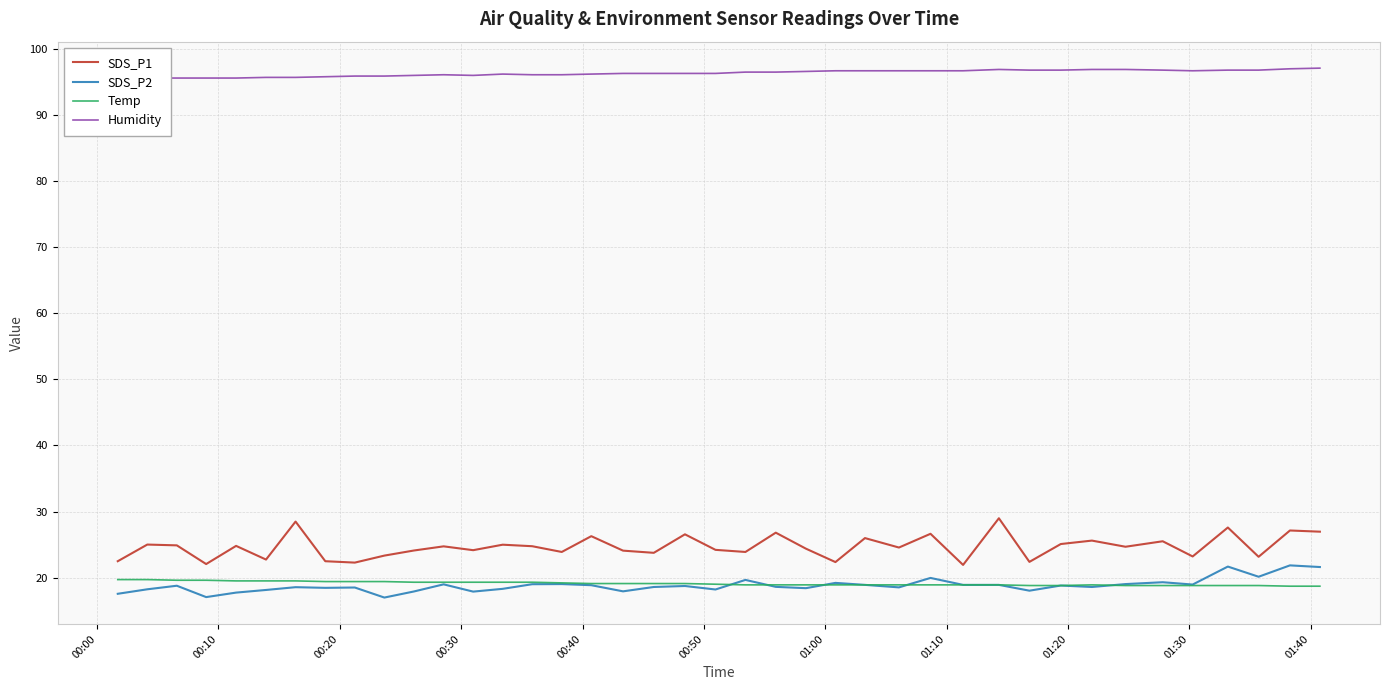

How many lines are shown in the chart?

4